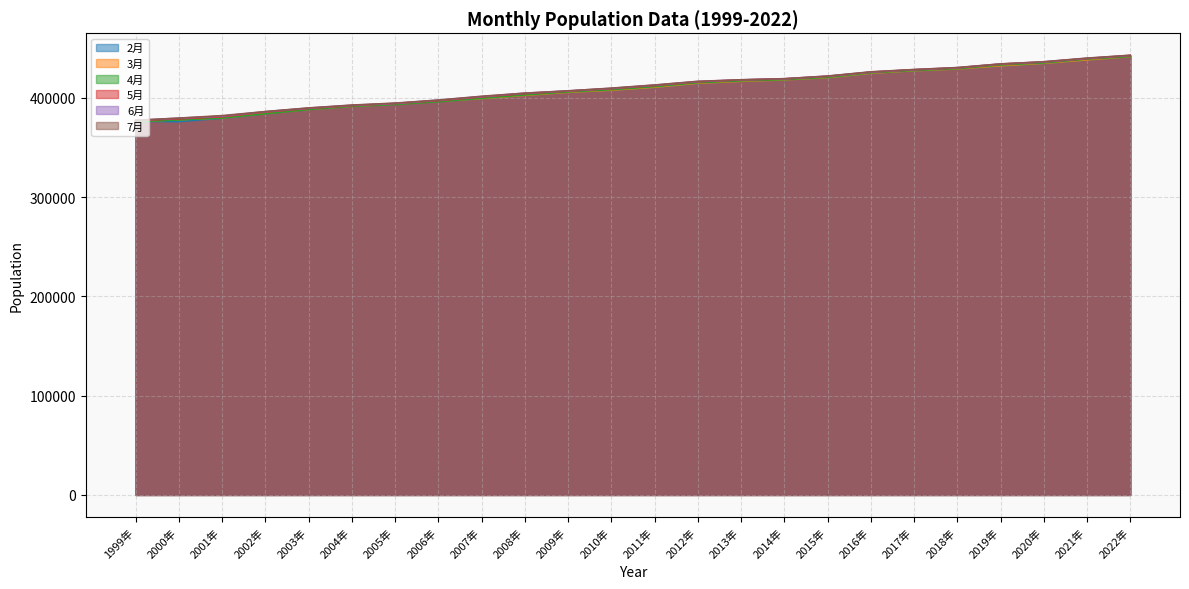

After their last crossing, which series has the higher values: 6月 or 7月?

7月